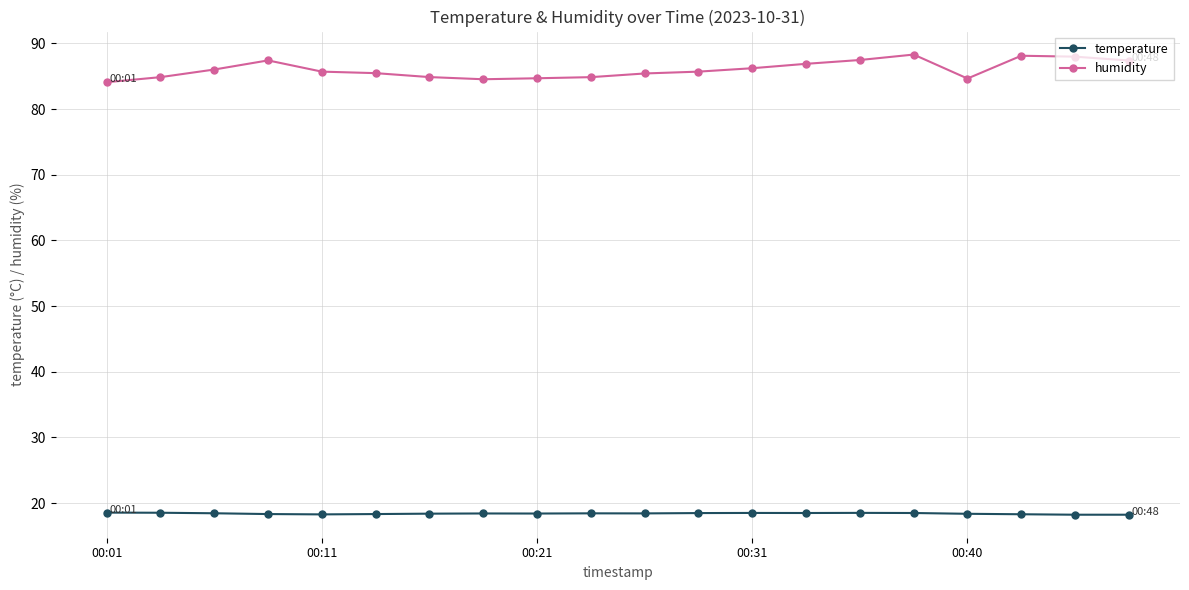

What are all the series names shown in the legend?

temperature, humidity